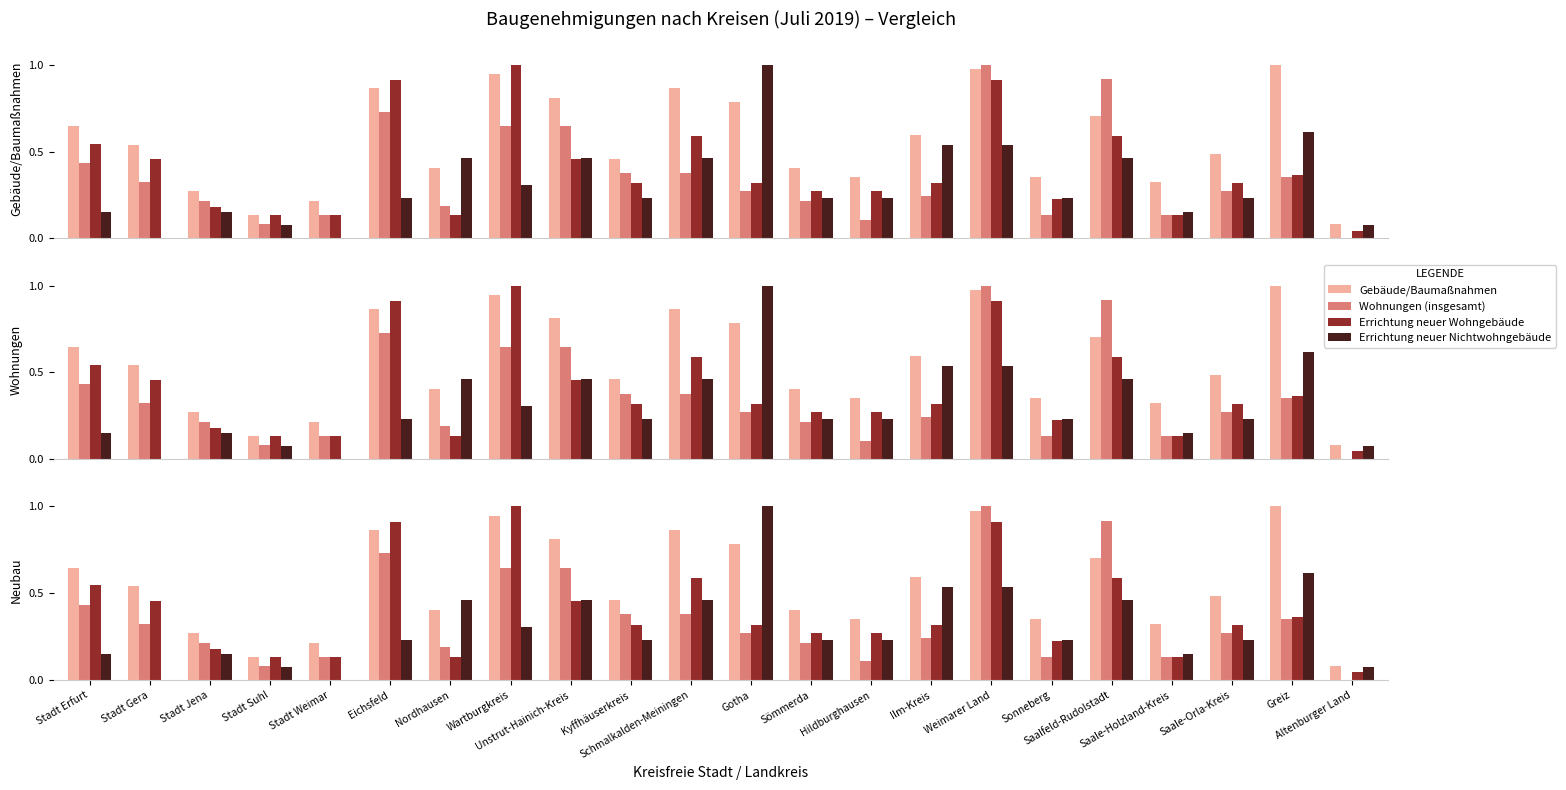

What is the label of the 3rd bar from the right?

Saale-Orla-Kreis